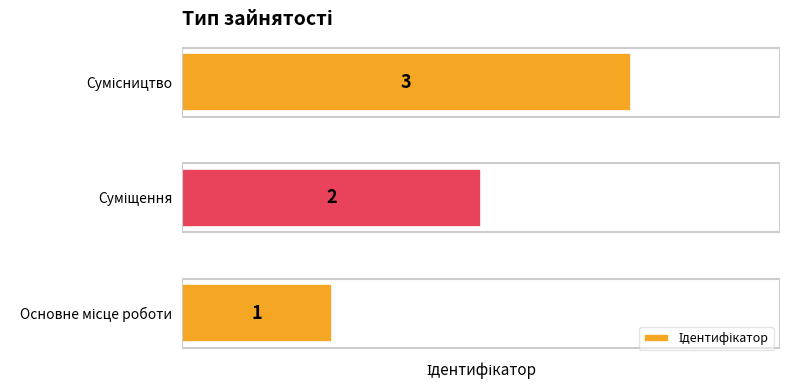

How many values are between 1 and 3?

3